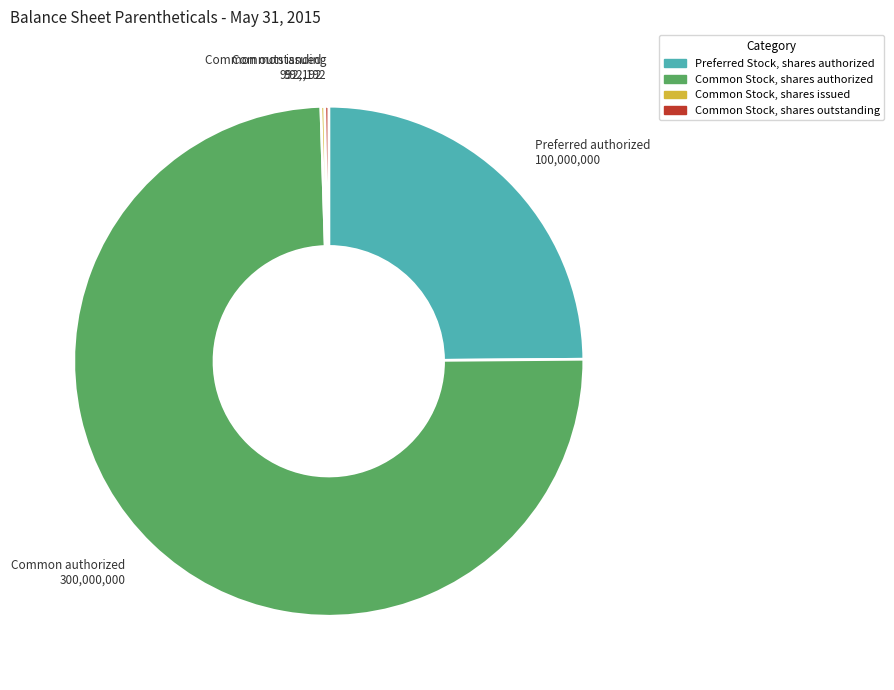

Is there any slice that represents more than half of the pie?

Yes